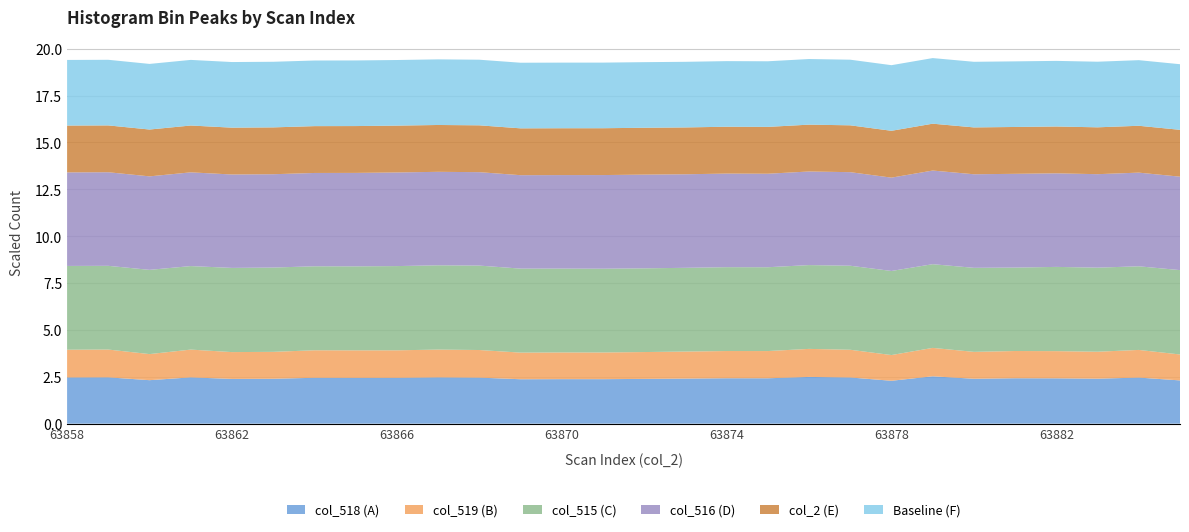

What is the highest value of the col_518 (A) series?

2.5